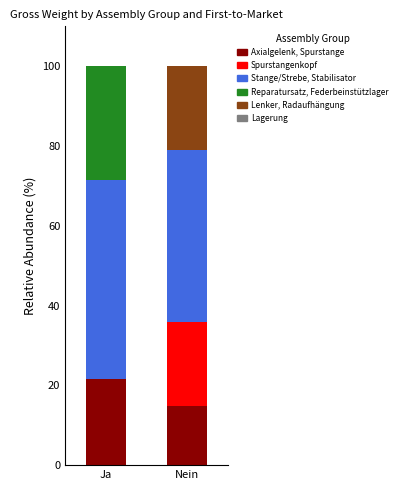

What is the sum of all Axialgelenk, Spurstange values?

36.6